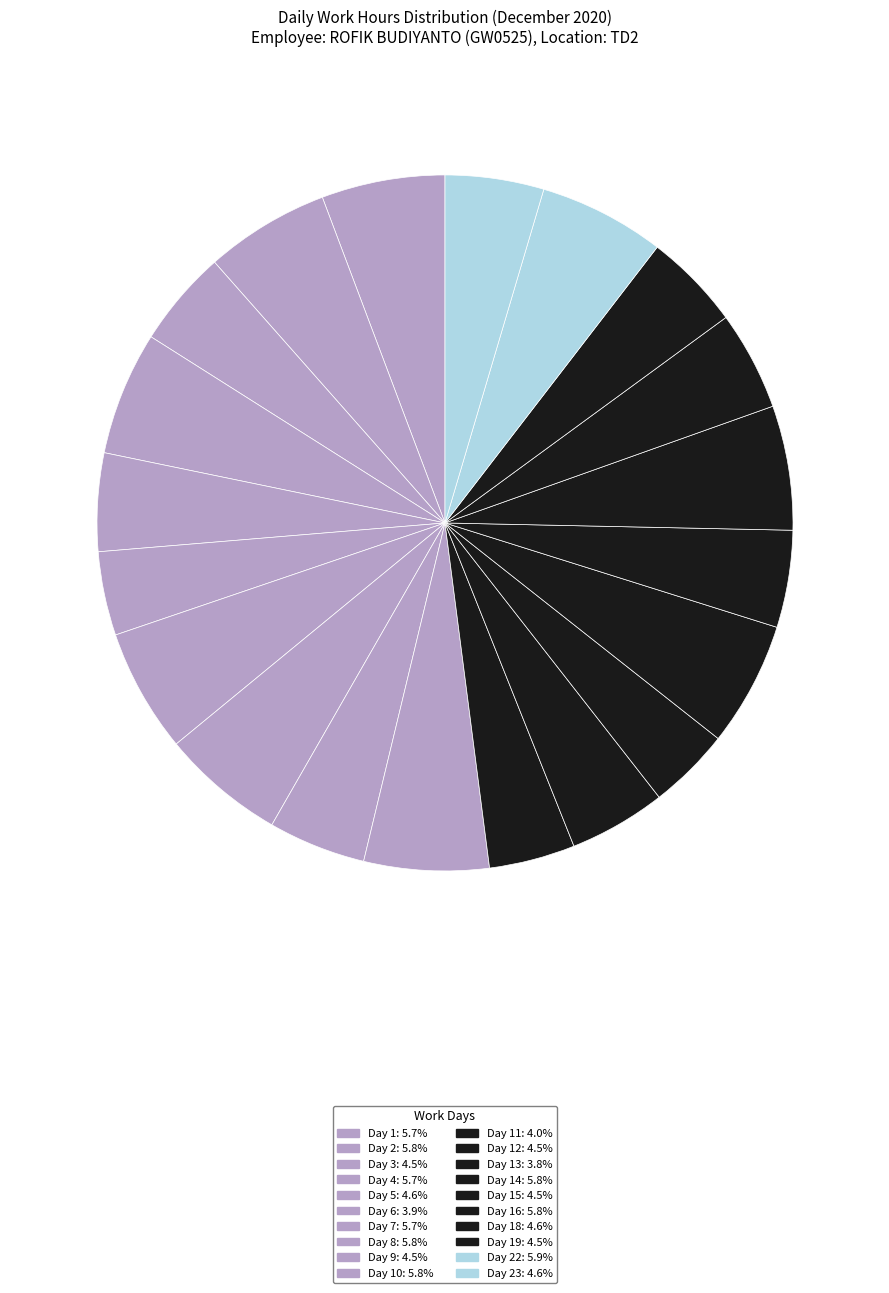

How many segments does this pie chart have?

20